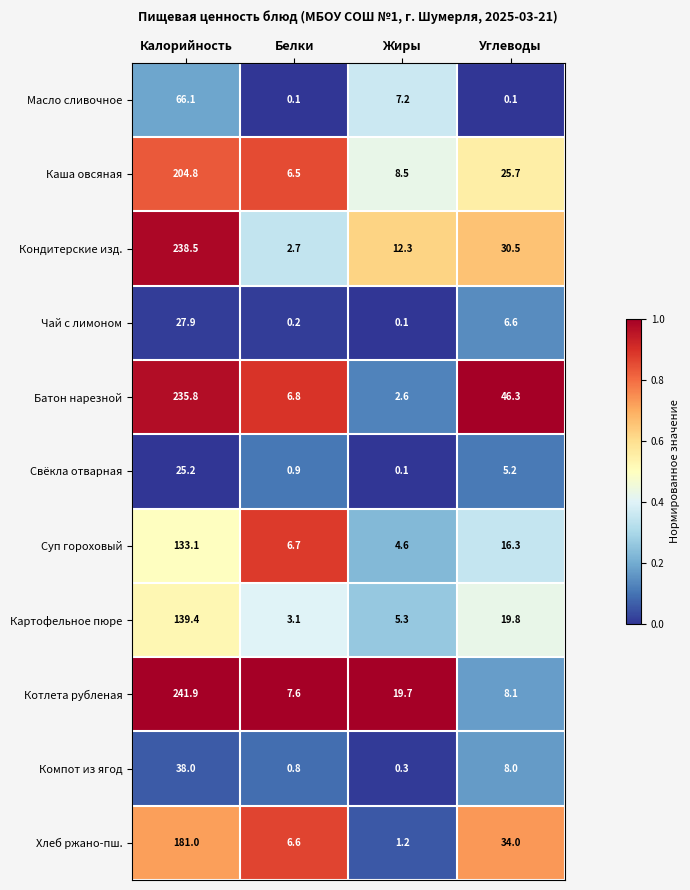

What is the sum of the Хлеб ржано-пш. values at Белки and Жиры?

7.8